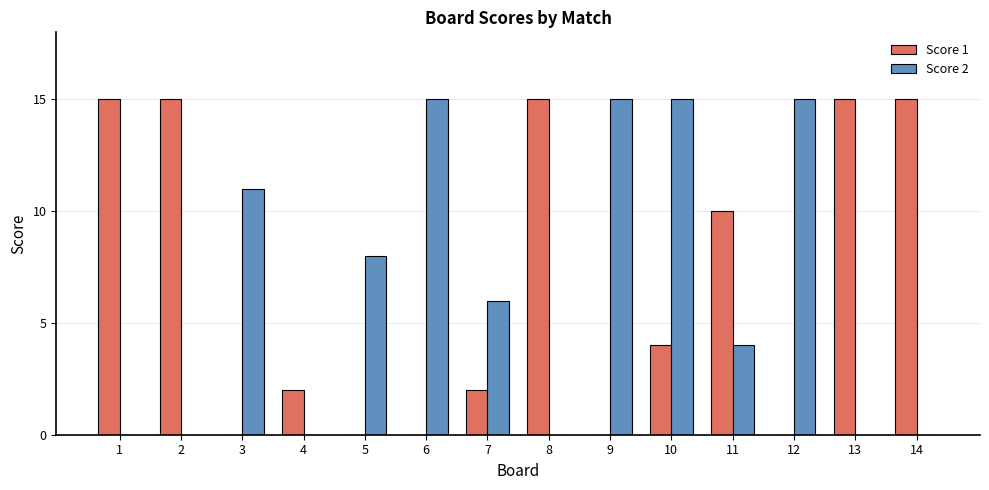

What is the greatest value displayed?

15